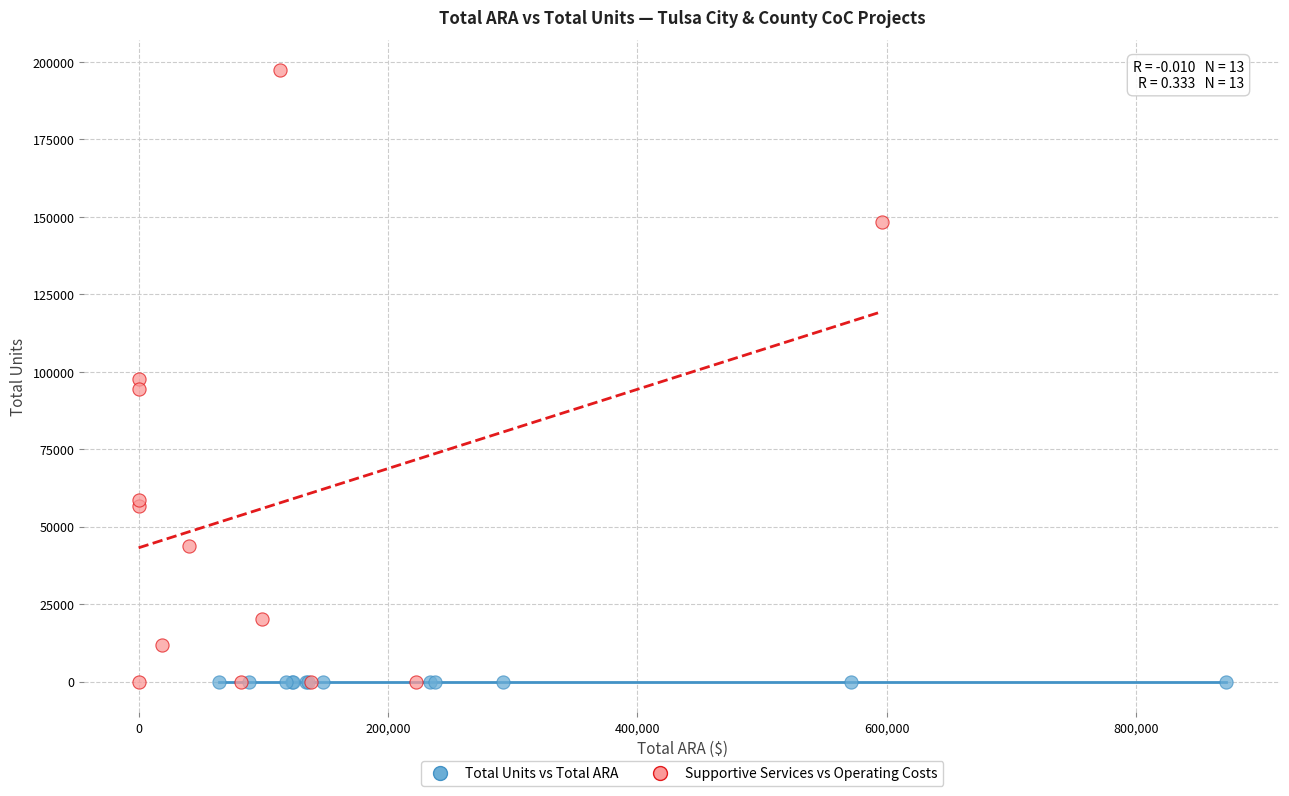

Which series has the widest spread of Y values?

Supportive Services vs Operating Costs